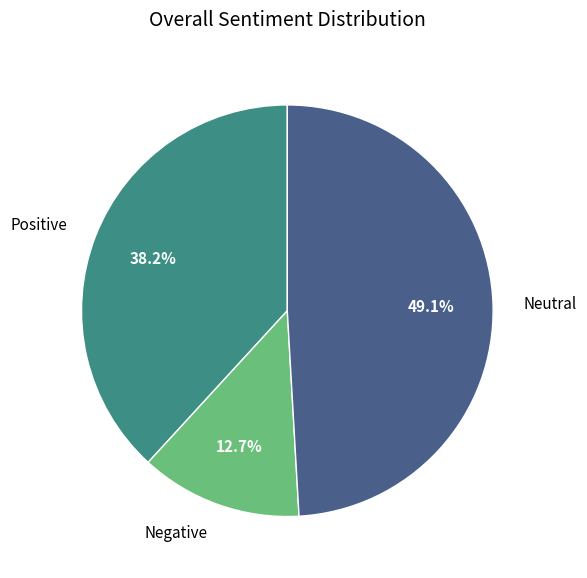

What is the largest slice in the pie chart?

Neutral